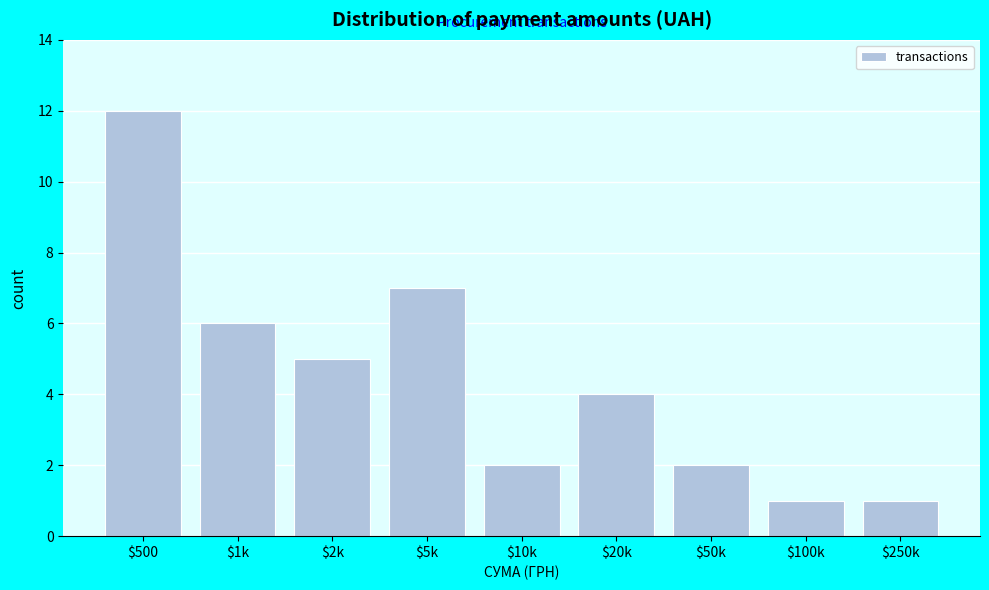

Reading left to right, what are all the values shown in this chart?

12	6	5	7	2	4	2	1	1